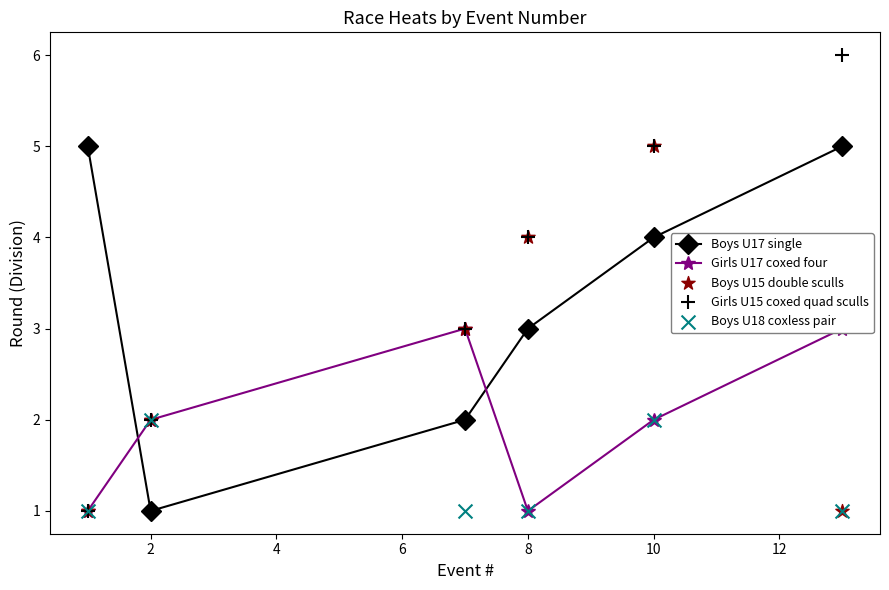

What are all the series names shown in the legend?

Boys U17 single, Girls U17 coxed four, Boys U15 double sculls, Girls U15 coxed quad sculls, Boys U18 coxless pair